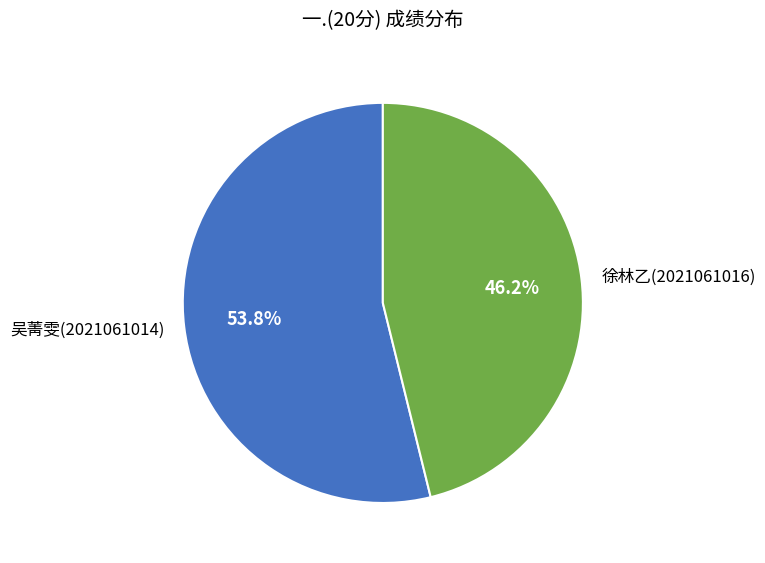

The 吴菁雯(2021061014) slice represents 54% of the pie. True or false?

True